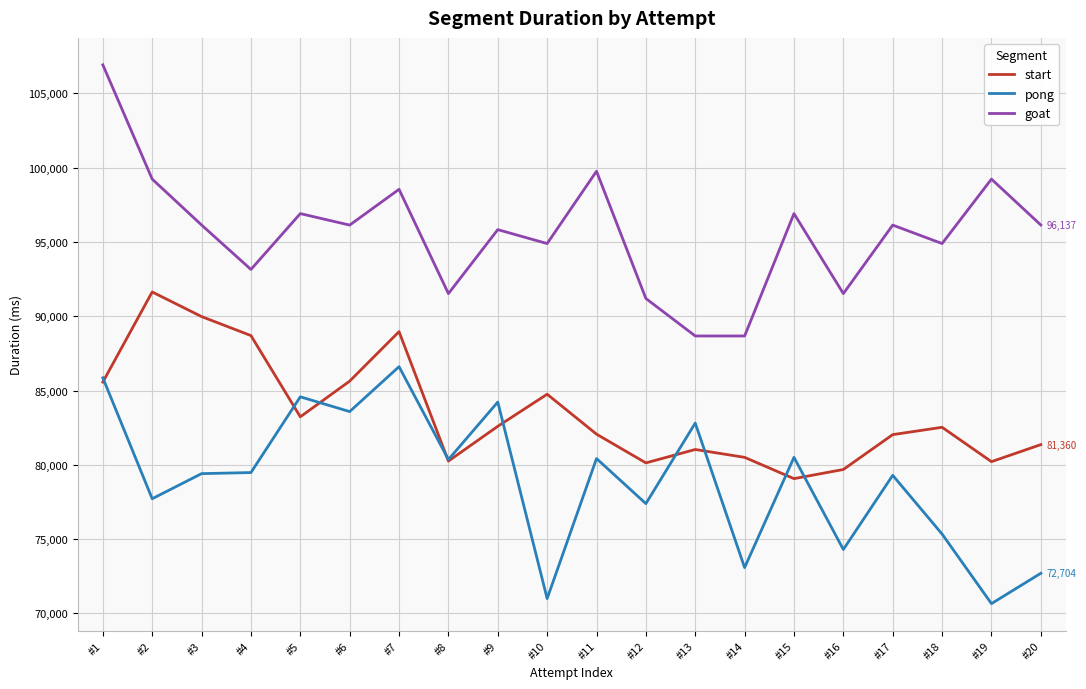

True or false: goat has a value of 137727 at #11.

False